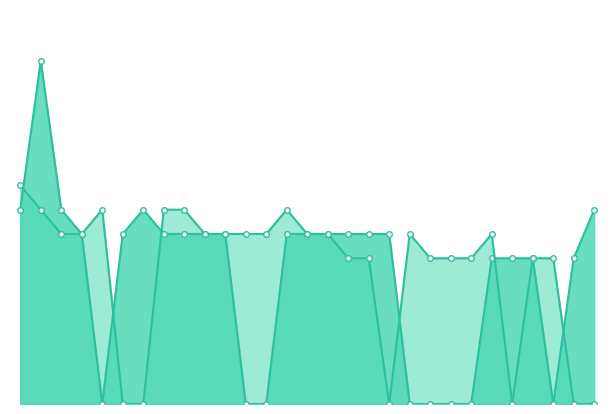

How many Black Rating values are between 600 and 700?

17